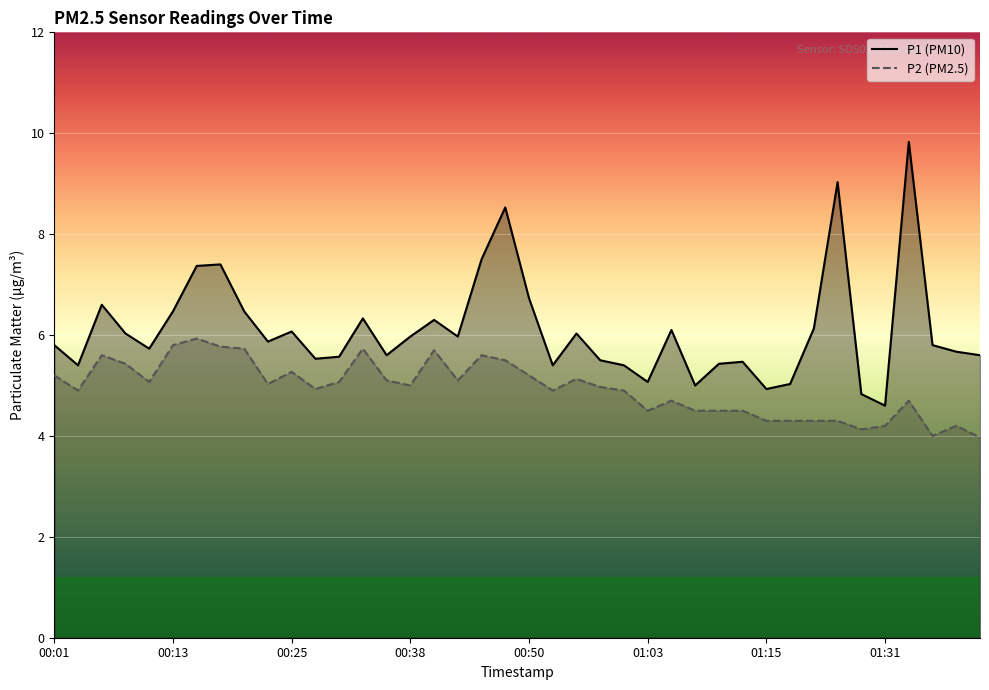

The P2 series shows 1.4 at 01:10. True or false?

False